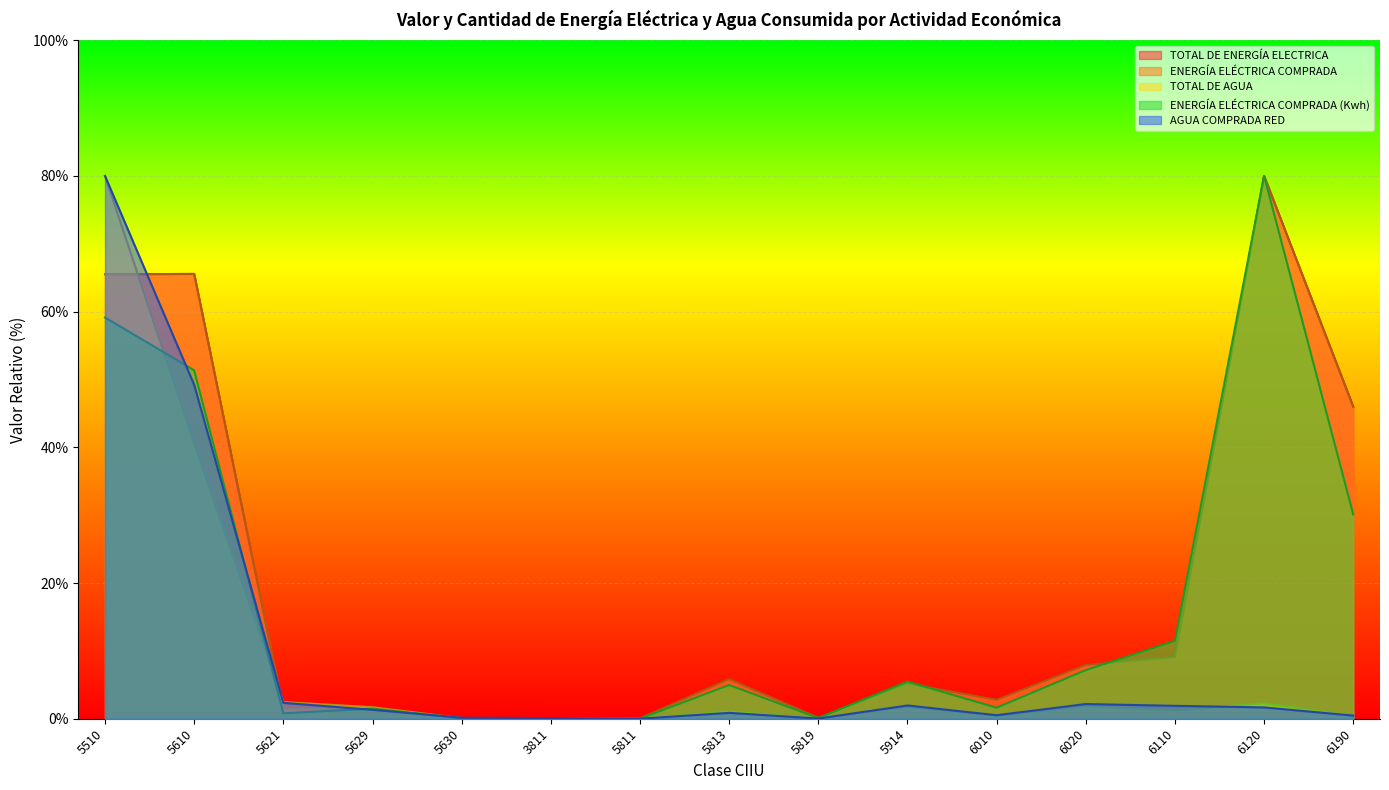

What position from the left is 6110?

13